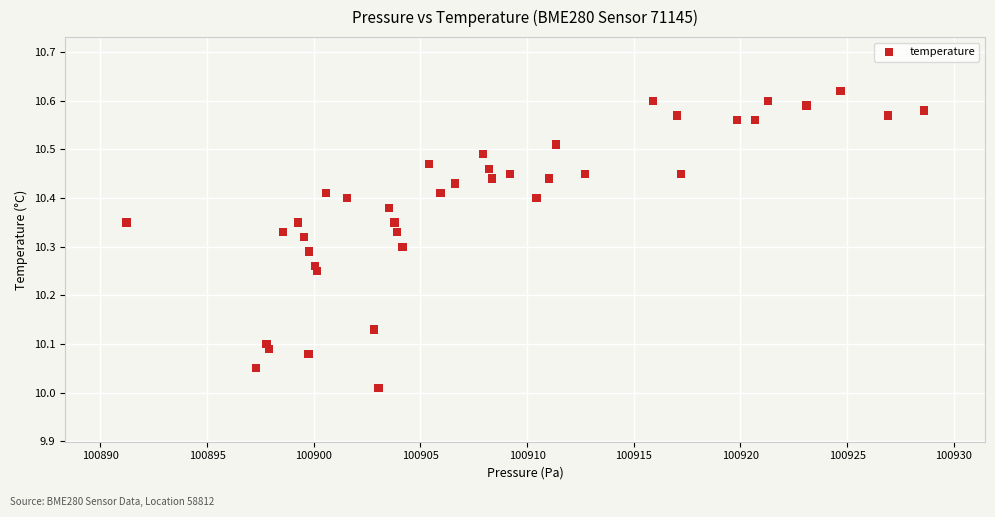

What is the range of Y values (max minus min)?

0.6